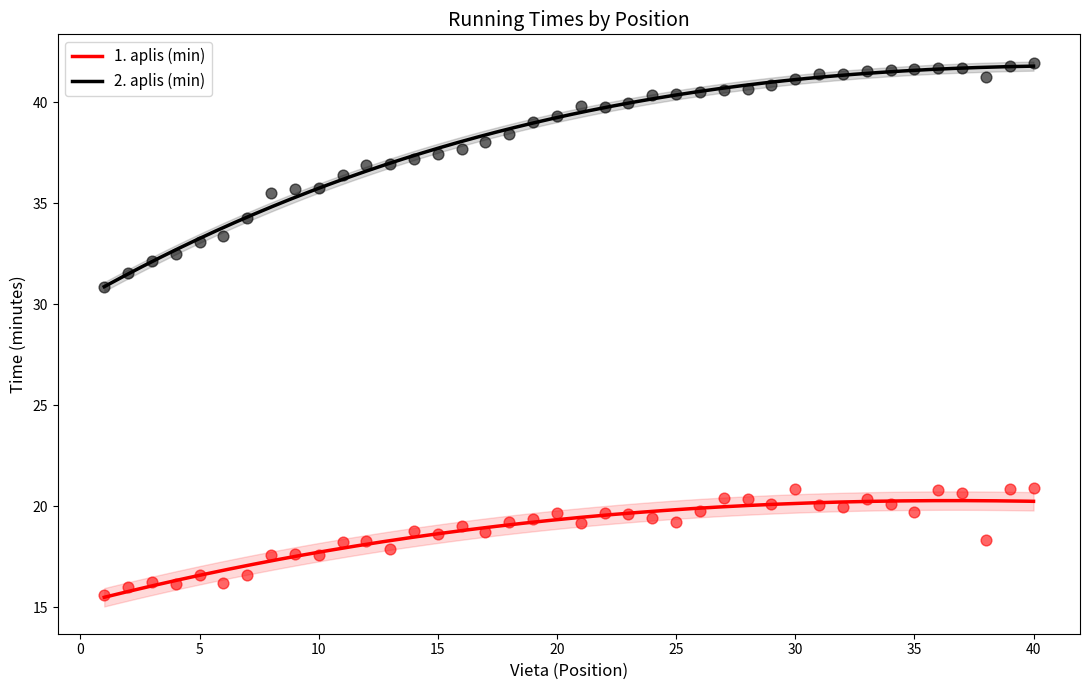

What is the total value across all series at 14?

56.0